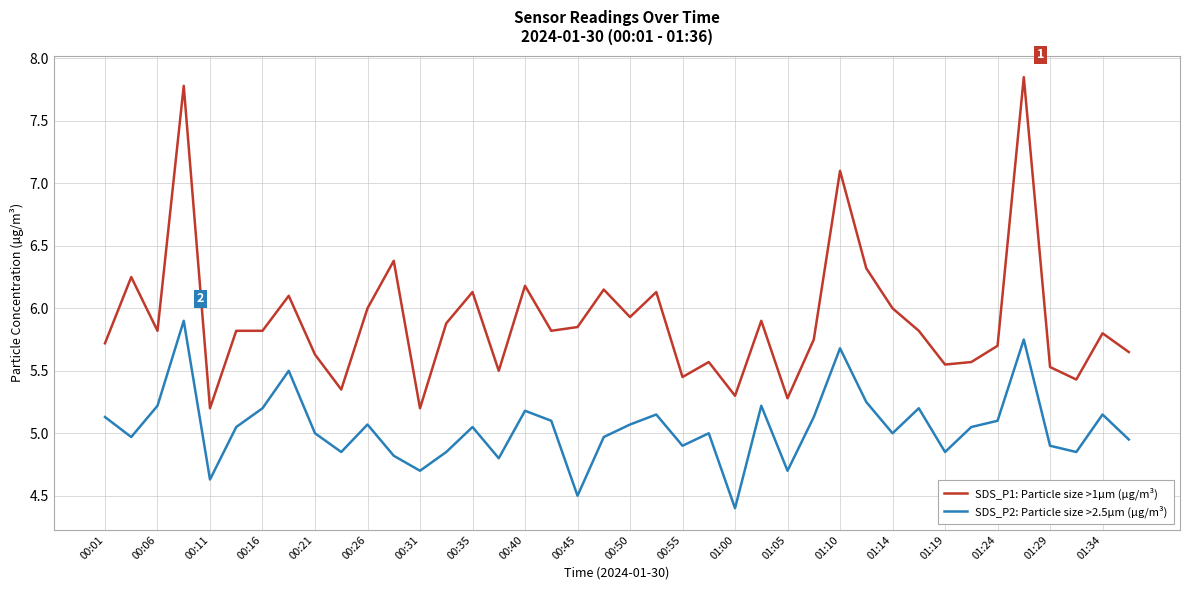

True or false: SDS_P2: Particle size >2.5µm (µg/m³) and SDS_P1: Particle size >1µm (µg/m³) intersect in this chart.

False